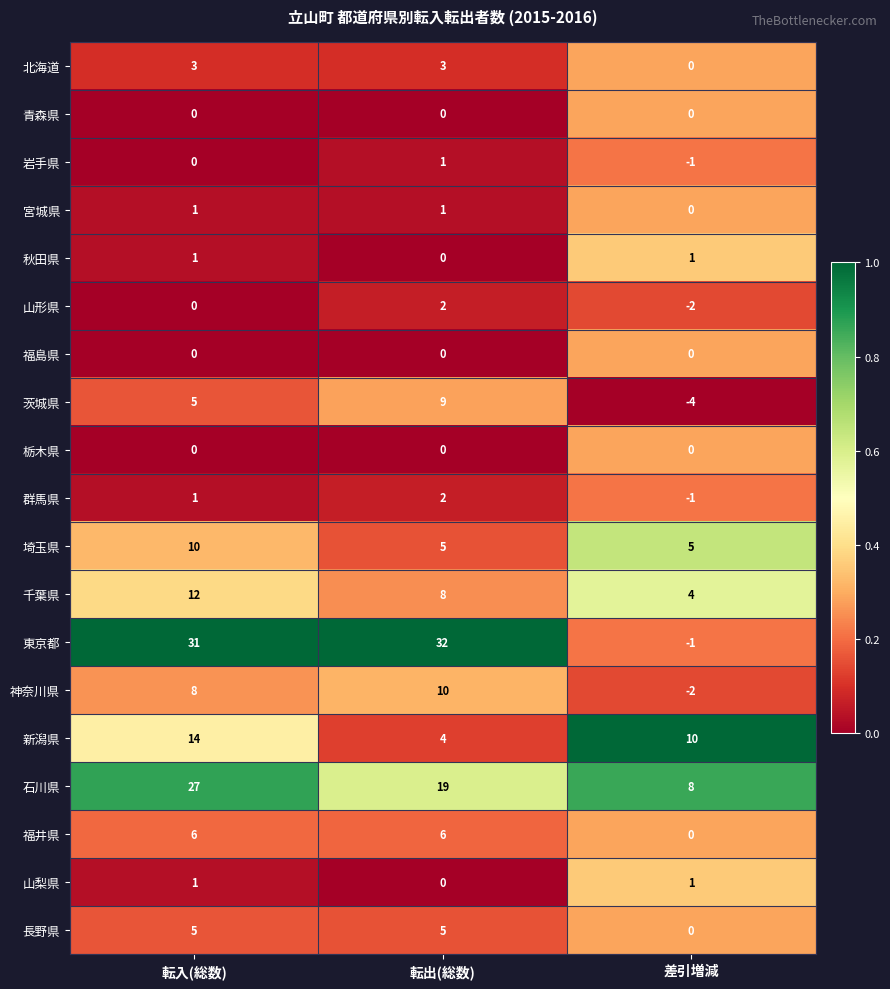

Is it true that 埼玉県 equals 5 at 差引増減?

True